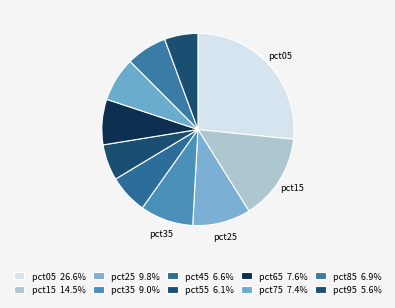

Rank the categories by value from highest to lowest.

pct05, pct15, pct25, pct35, pct65, pct75, pct85, pct45, pct55, pct95